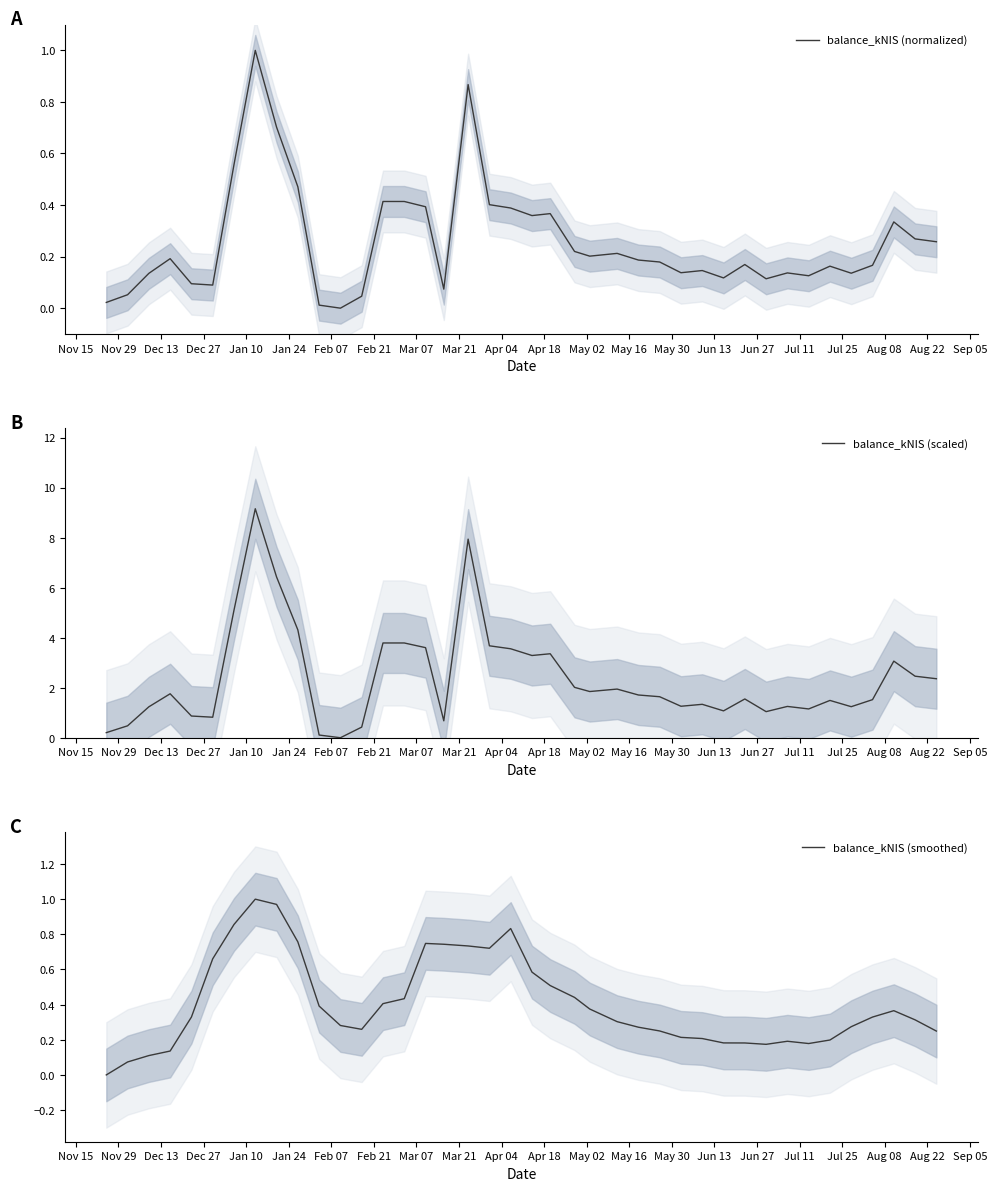

Count the number of categories in the chart.

40